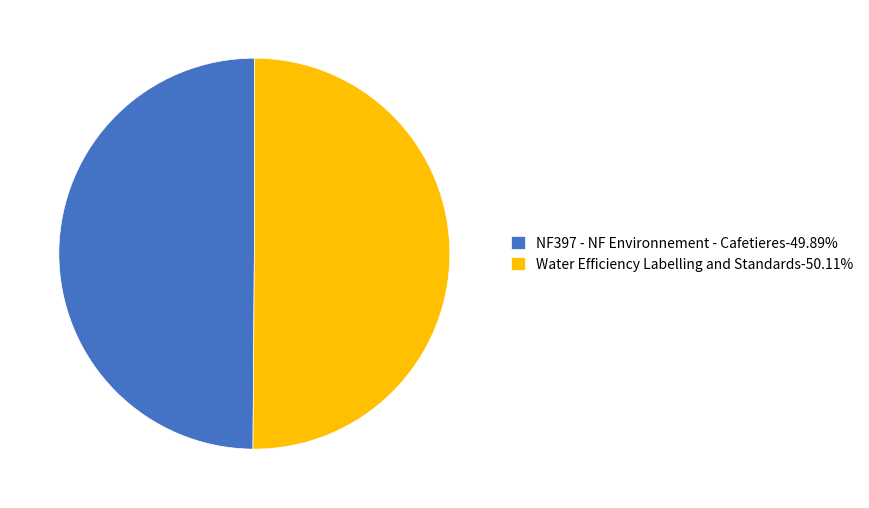

Count the number of slices in the pie.

2